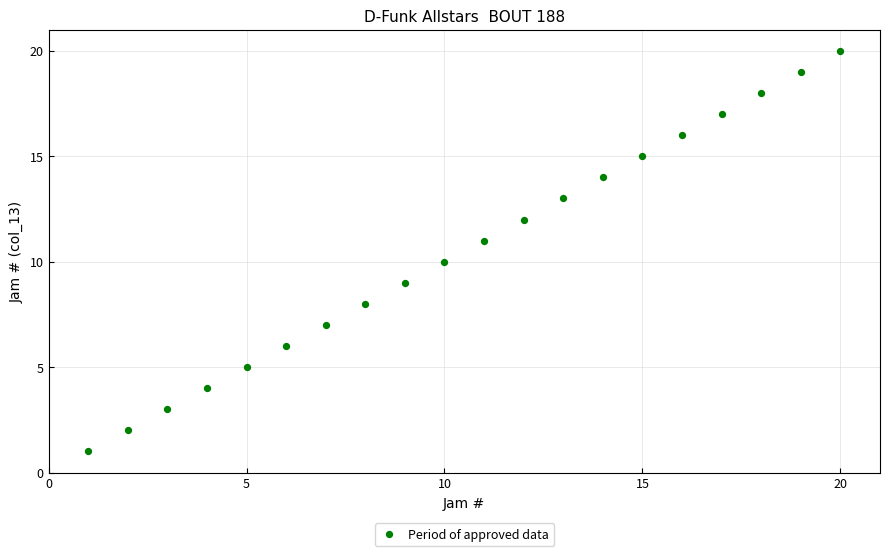

What is the range of X values (max minus min)?

19